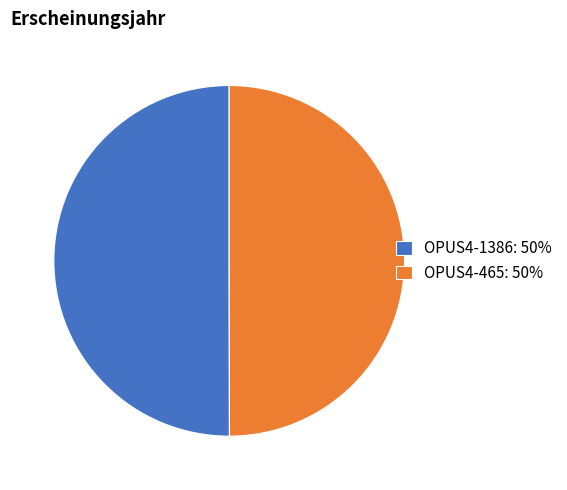

Is it true that OPUS4-1386: 50% is 50% of the pie?

True